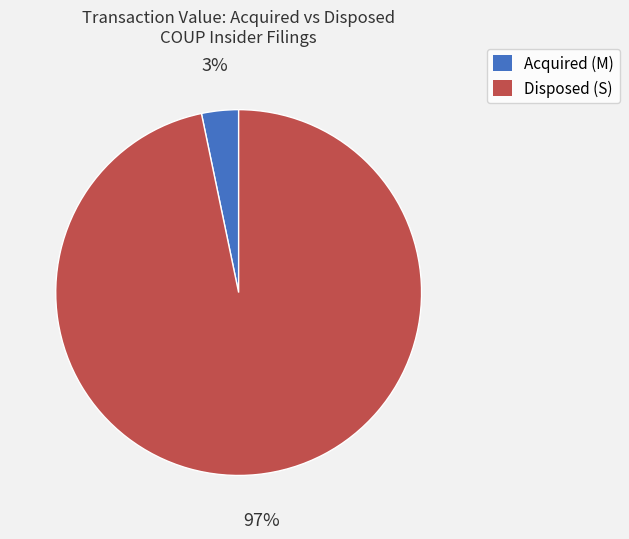

Is there any slice that represents more than half of the pie?

Yes